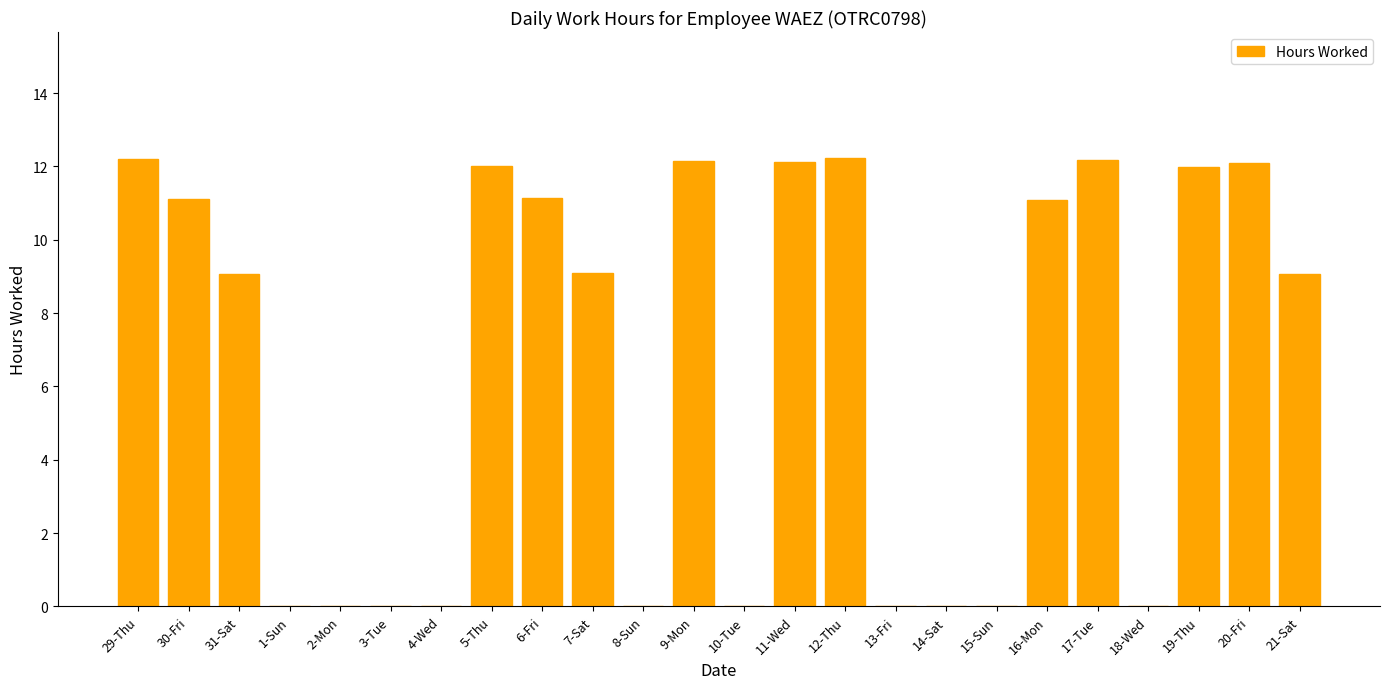

What is the sum of all values?

157.5